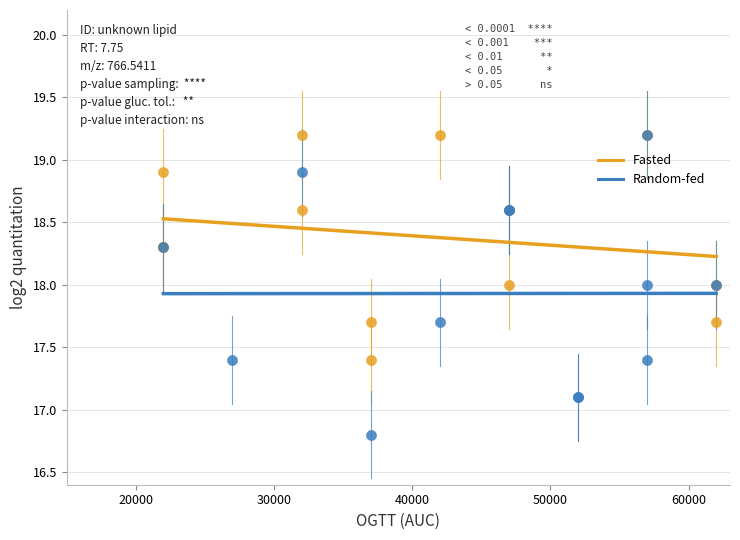

Which series has the widest spread of Y values?

Random-fed